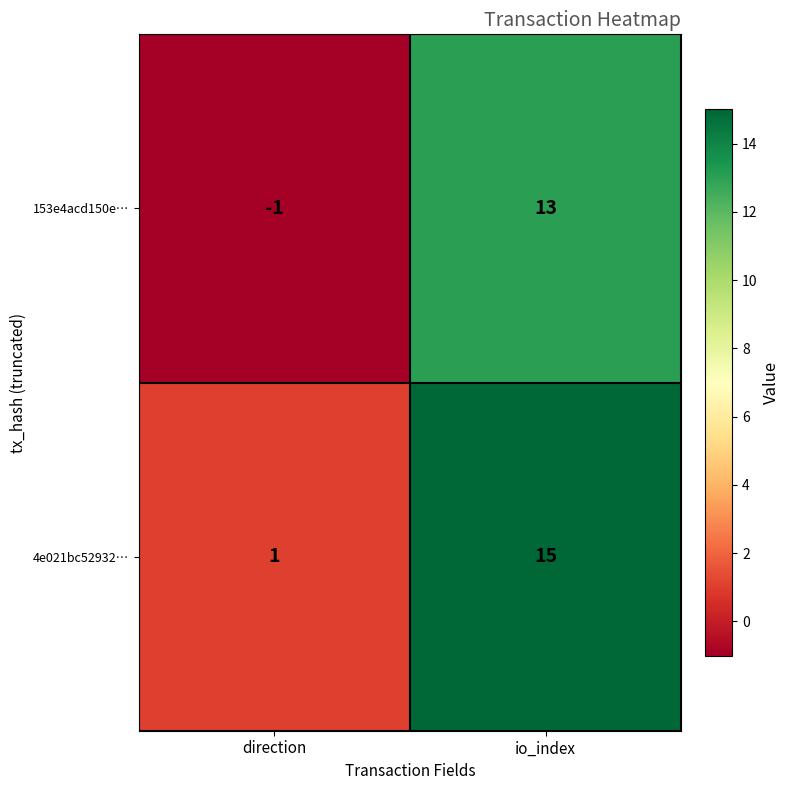

Where is 153e4acd150e… nearest to the value 6?

direction